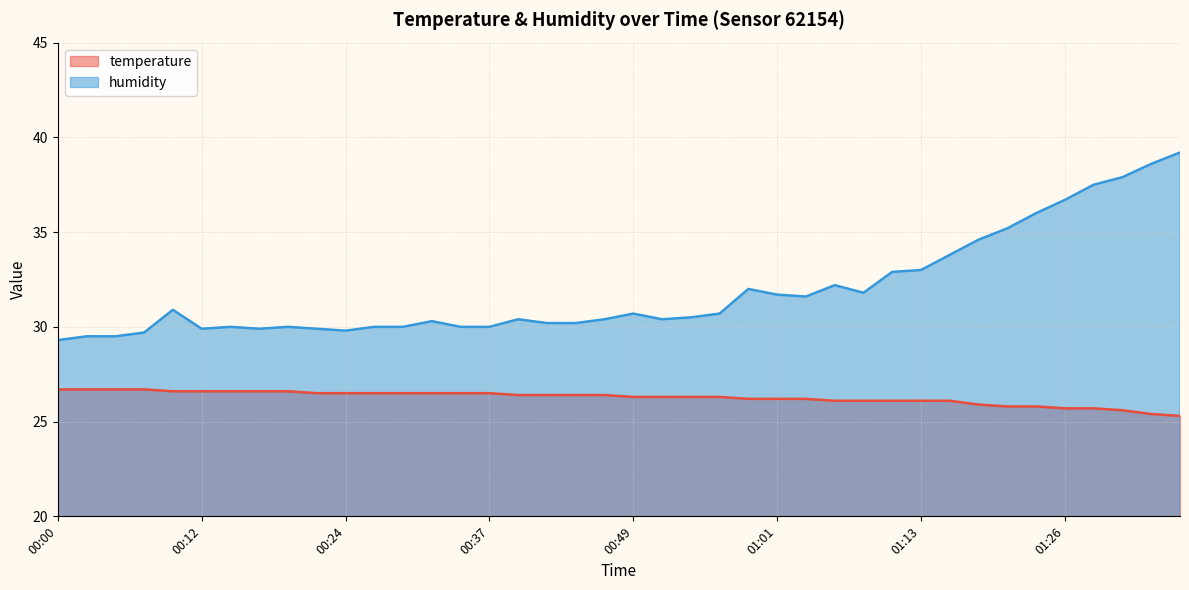

Reading left to right, what are all the values shown in this chart?

temperature: 00:00=26.7	00:02=26.7	00:05=26.7	00:07=26.7	00:10=26.6	00:12=26.6	00:15=26.6	00:17=26.6	00:20=26.6	00:22=26.5	00:24=26.5	00:27=26.5	00:29=26.5	00:32=26.5	00:34=26.5	00:37=26.5	00:39=26.4	00:41=26.4	00:44=26.4	00:46=26.4	00:49=26.3	00:51=26.3	00:54=26.3	00:56=26.3	00:58=26.2	01:01=26.2	01:03=26.2	01:06=26.1	01:08=26.1	01:11=26.1	01:13=26.1	01:16=26.1	01:18=25.9	01:21=25.8	01:24=25.8	01:26=25.7	01:29=25.7	01:32=25.6	01:37=25.4	01:40=25.3
humidity: 00:00=29.3	00:02=29.5	00:05=29.5	00:07=29.7	00:10=30.9	00:12=29.9	00:15=30.0	00:17=29.9	00:20=30.0	00:22=29.9	00:24=29.8	00:27=30.0	00:29=30.0	00:32=30.3	00:34=30.0	00:37=30.0	00:39=30.4	00:41=30.2	00:44=30.2	00:46=30.4	00:49=30.7	00:51=30.4	00:54=30.5	00:56=30.7	00:58=32.0	01:01=31.7	01:03=31.6	01:06=32.2	01:08=31.8	01:11=32.9	01:13=33.0	01:16=33.8	01:18=34.6	01:21=35.2	01:24=36.0	01:26=36.7	01:29=37.5	01:32=37.9	01:37=38.6	01:40=39.2